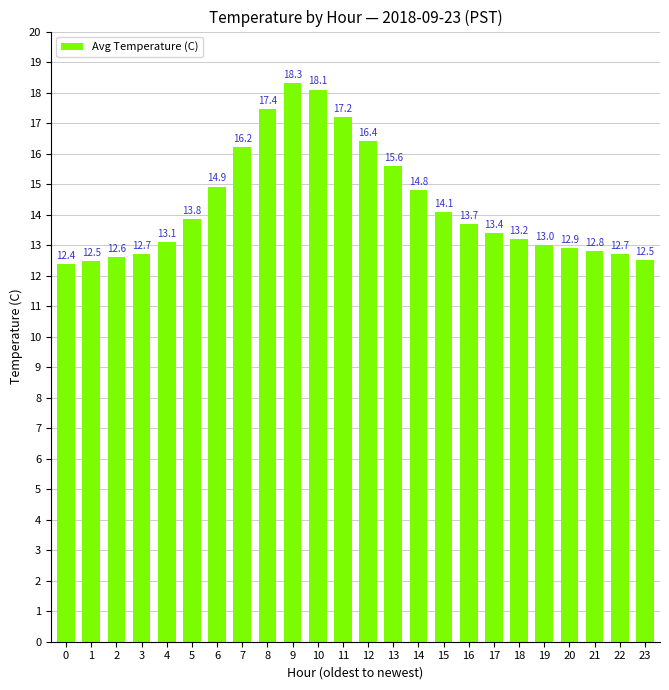

What is the difference between the maximum and minimum values?

5.9